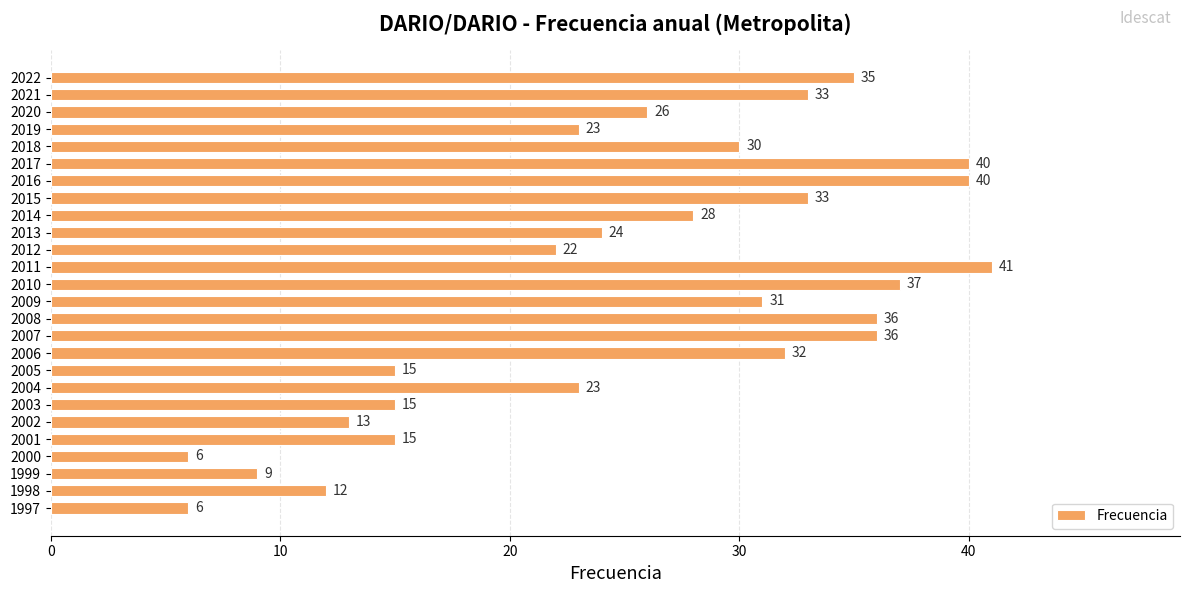

What is the change in value from 2002 to 2001?

+2